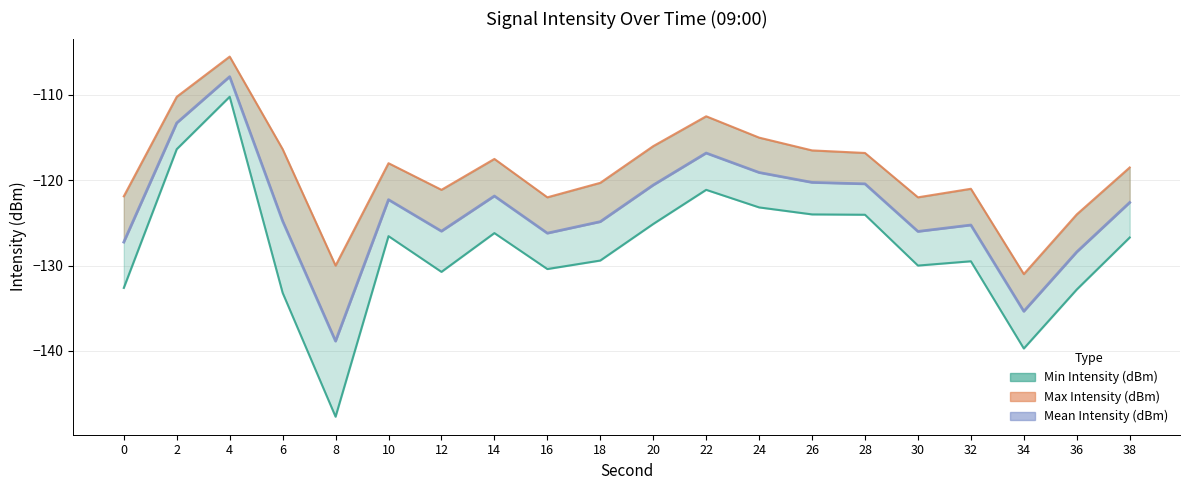

Rank the series by their average value, from highest to lowest.

Max Intensity (dBm), Mean Intensity (dBm), Min Intensity (dBm)